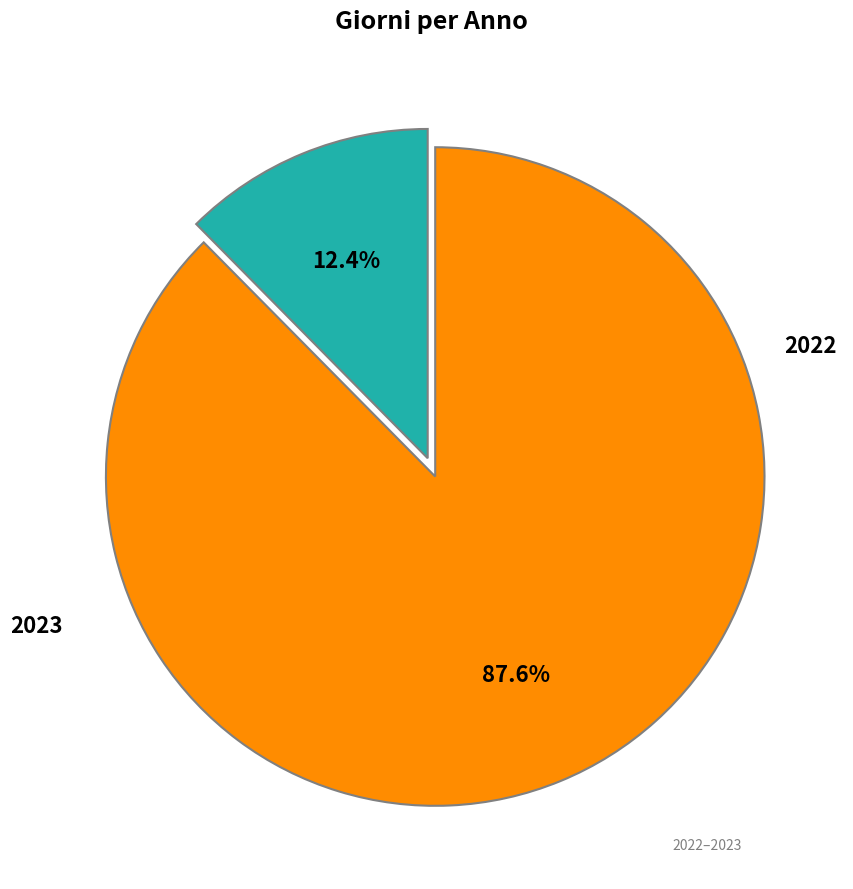

What is the largest slice in the pie chart?

2023